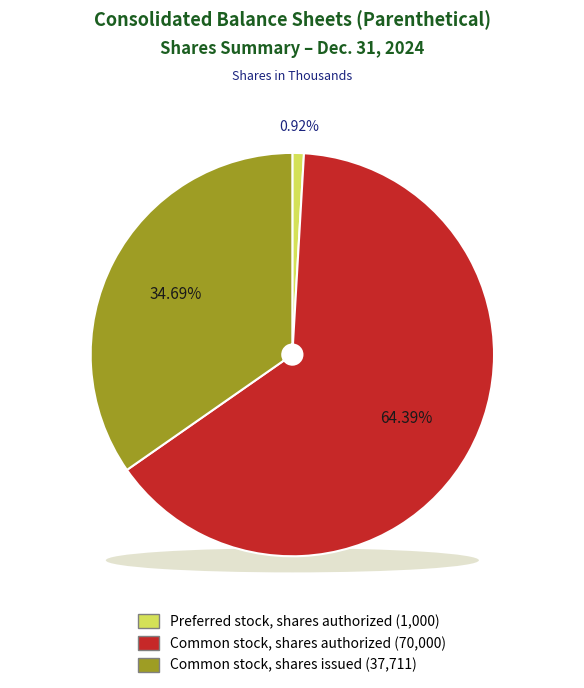

Is the sum of Common stock, shares issued (in shares) and Common stock, shares authorized (in shares) greater than half?

Yes